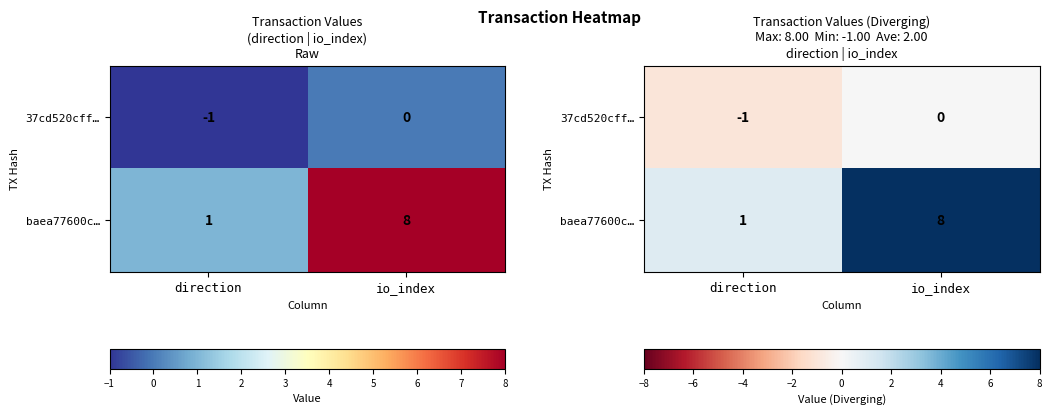

List the labels in order of 37cd520cff… value, smallest first.

direction, io_index